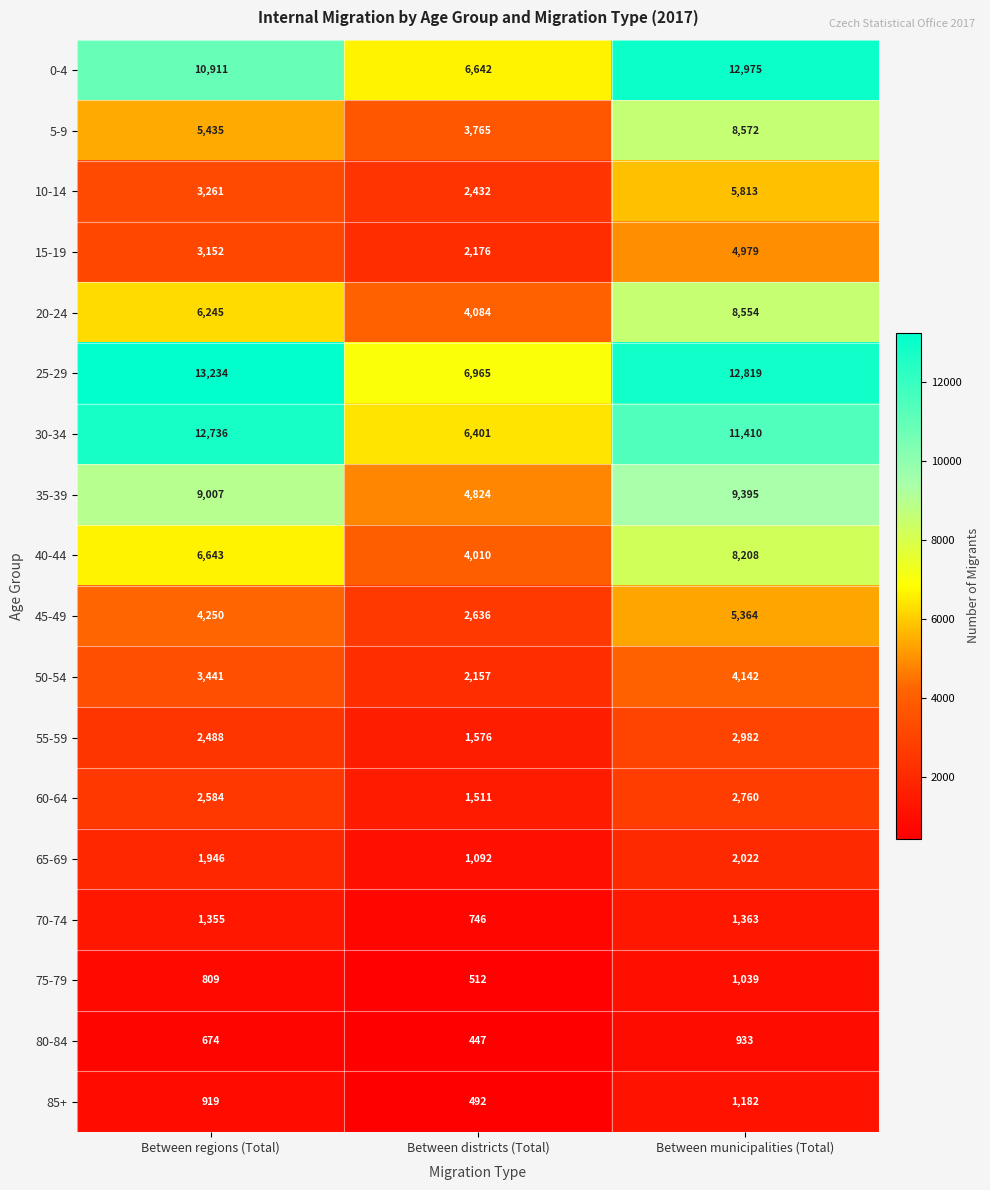

Which series has the largest range (max minus min)?

30-34